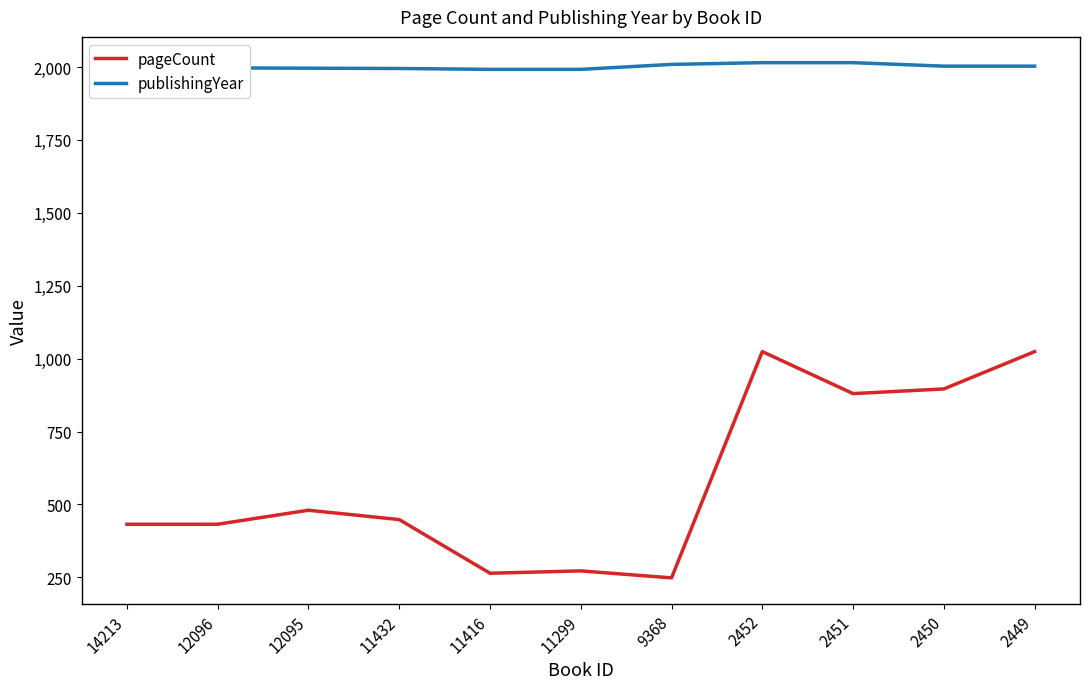

At which category does the chart reach its minimum across all series?

9368